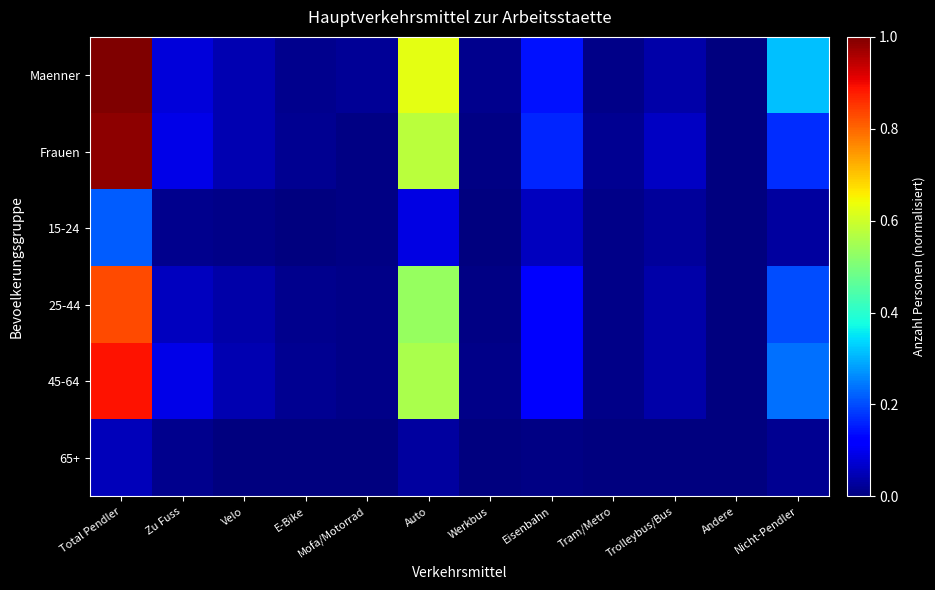

Reading left to right, list all the values displayed in this chart.

Maenner: Total Pendler=1.0	Zu Fuss=0.1	Velo=0.0	E-Bike=0.0	Mofa/Motorrad=0.0	Auto=0.6	Werkbus=0.0	Eisenbahn=0.1	Tram/Metro=0.0	Trolleybus/Bus=0.0	Andere=0.0	Nicht-Pendler=0.3
Frauen: Total Pendler=1.0	Zu Fuss=0.1	Velo=0.0	E-Bike=0.0	Mofa/Motorrad=0.0	Auto=0.6	Werkbus=0.0	Eisenbahn=0.2	Tram/Metro=0.0	Trolleybus/Bus=0.1	Andere=0.0	Nicht-Pendler=0.2
15-24: Total Pendler=0.2	Zu Fuss=0.0	Velo=0.0	E-Bike=0.0	Mofa/Motorrad=0.0	Auto=0.1	Werkbus=0.0	Eisenbahn=0.1	Tram/Metro=0.0	Trolleybus/Bus=0.0	Andere=0.0	Nicht-Pendler=0.0
25-44: Total Pendler=0.8	Zu Fuss=0.1	Velo=0.0	E-Bike=0.0	Mofa/Motorrad=0.0	Auto=0.5	Werkbus=0.0	Eisenbahn=0.1	Tram/Metro=0.0	Trolleybus/Bus=0.0	Andere=0.0	Nicht-Pendler=0.2
45-64: Total Pendler=0.9	Zu Fuss=0.1	Velo=0.0	E-Bike=0.0	Mofa/Motorrad=0.0	Auto=0.6	Werkbus=0.0	Eisenbahn=0.1	Tram/Metro=0.0	Trolleybus/Bus=0.0	Andere=0.0	Nicht-Pendler=0.2
65+: Total Pendler=0.1	Zu Fuss=0.0	Velo=0.0	E-Bike=0.0	Mofa/Motorrad=0.0	Auto=0.0	Werkbus=0.0	Eisenbahn=0.0	Tram/Metro=0.0	Trolleybus/Bus=0.0	Andere=0.0	Nicht-Pendler=0.0